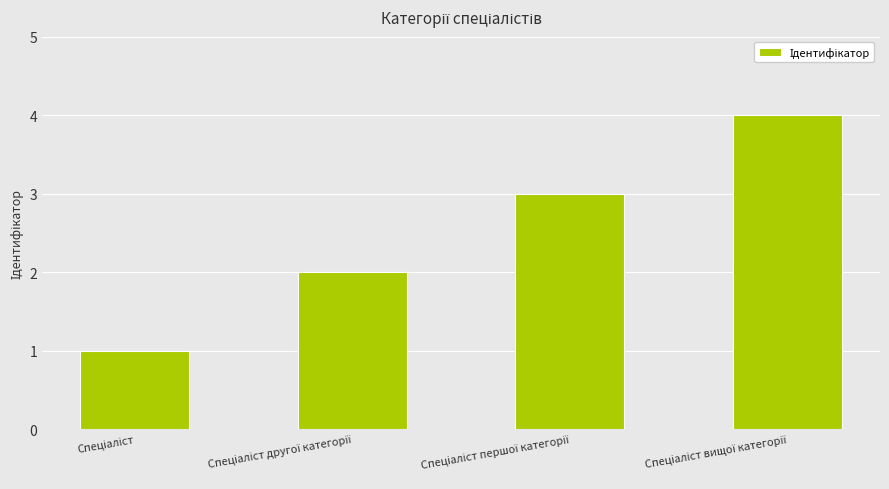

What is the sum of all values?

10